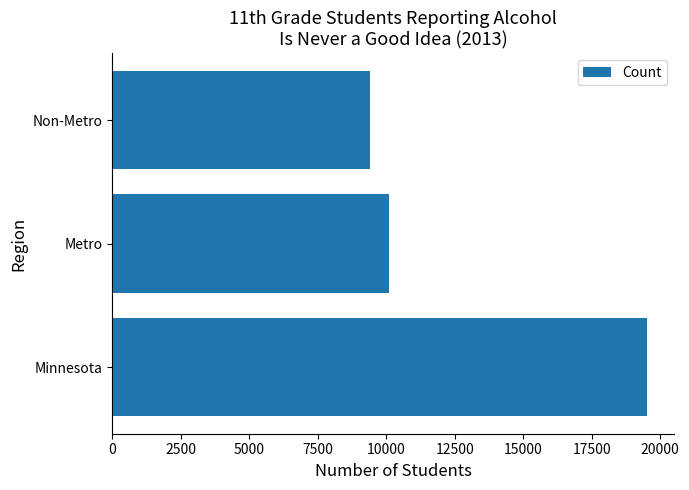

What is the average value?

13022